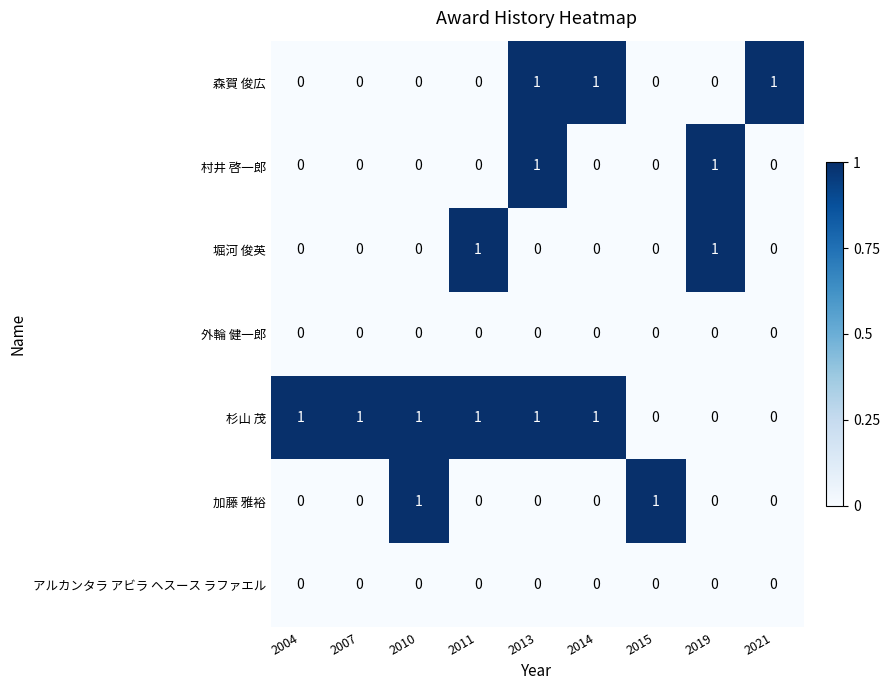

Is it true that 杉山 茂 equals 1 at 2021?

False